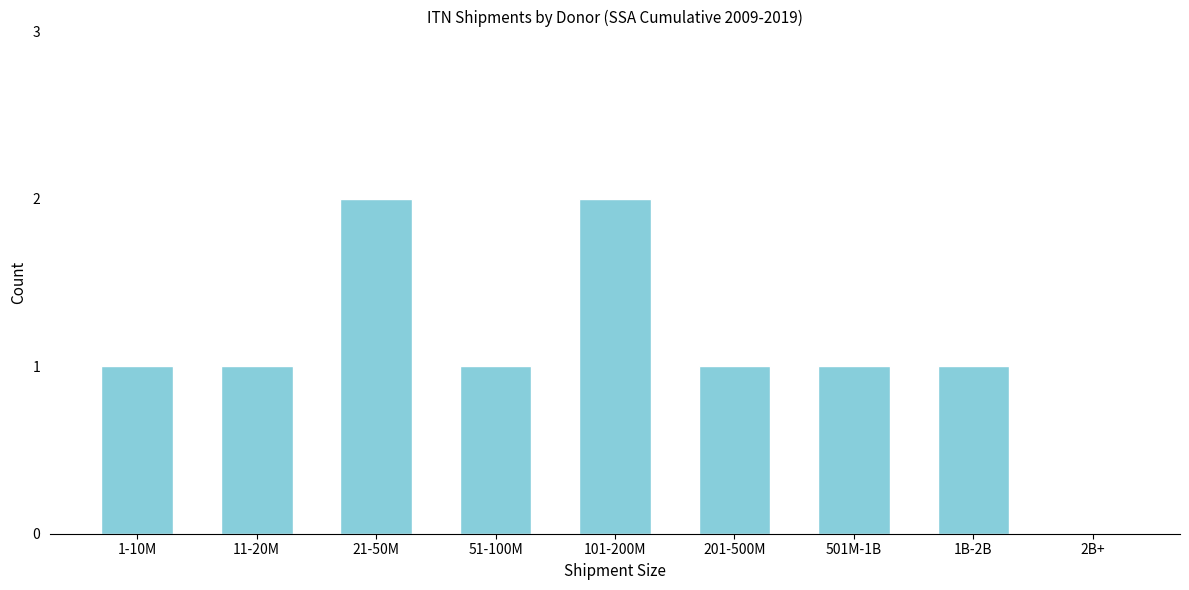

Reading left to right, what are all the values shown in this chart?

1-10M=1	11-20M=1	21-50M=2	51-100M=1	101-200M=2	201-500M=1	501M-1B=1	1B-2B=1	2B+=0